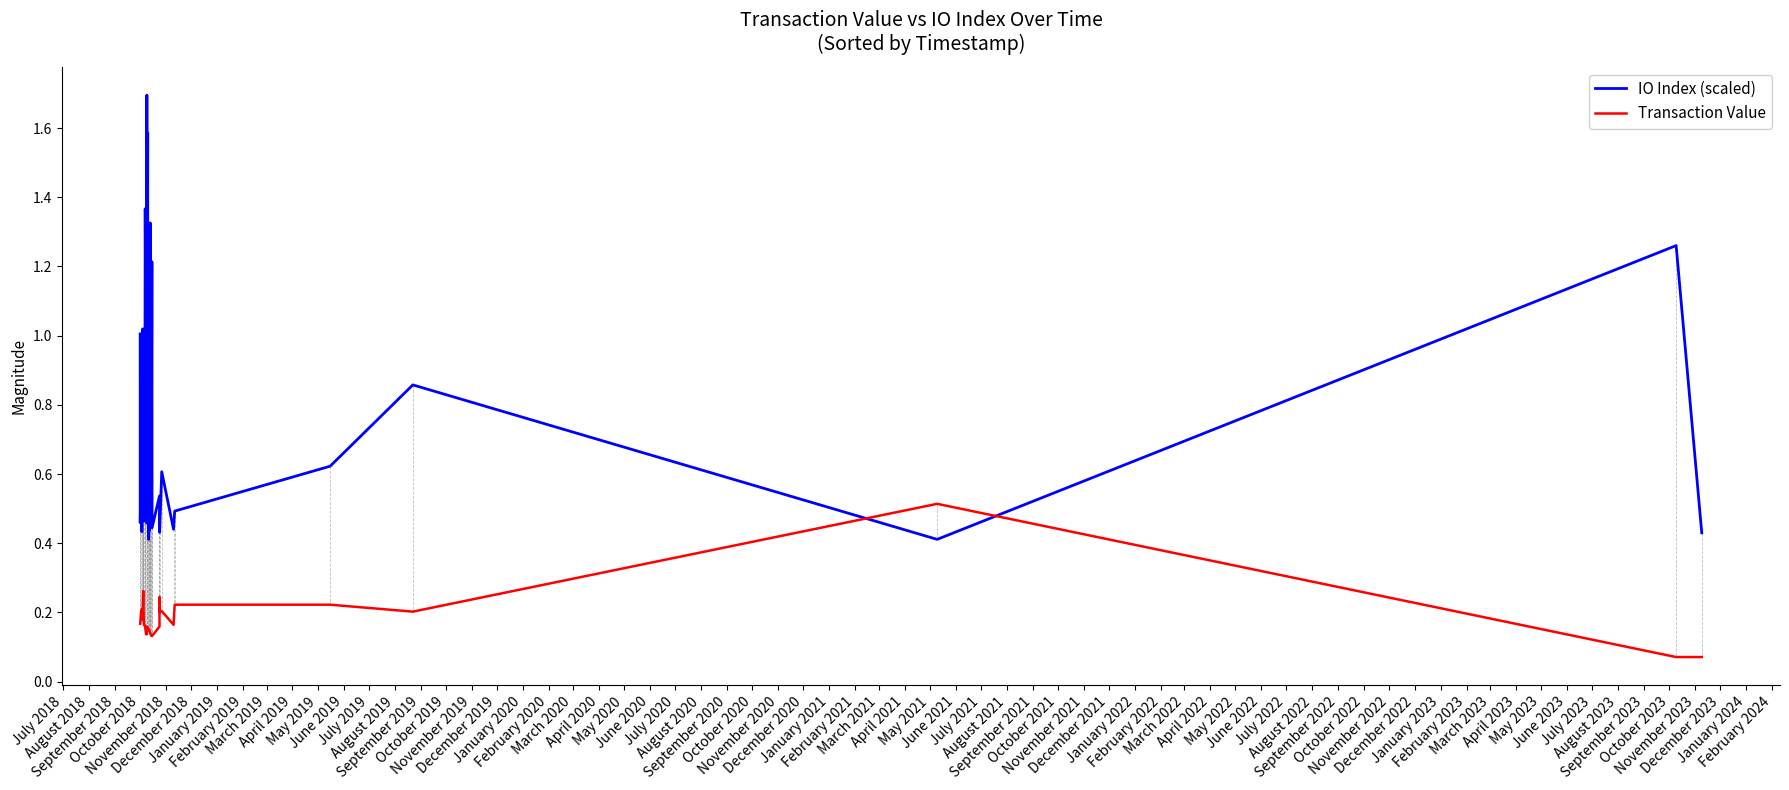

What is the average value of the Transaction Value series?

0.2